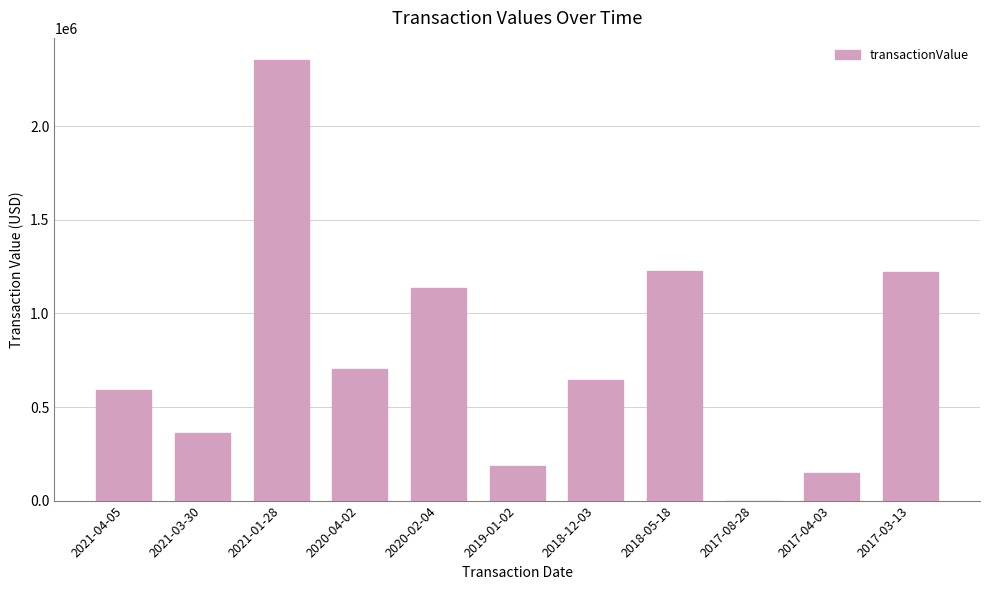

What is the change in value from 2021-04-05 to 2018-05-18?

+635431